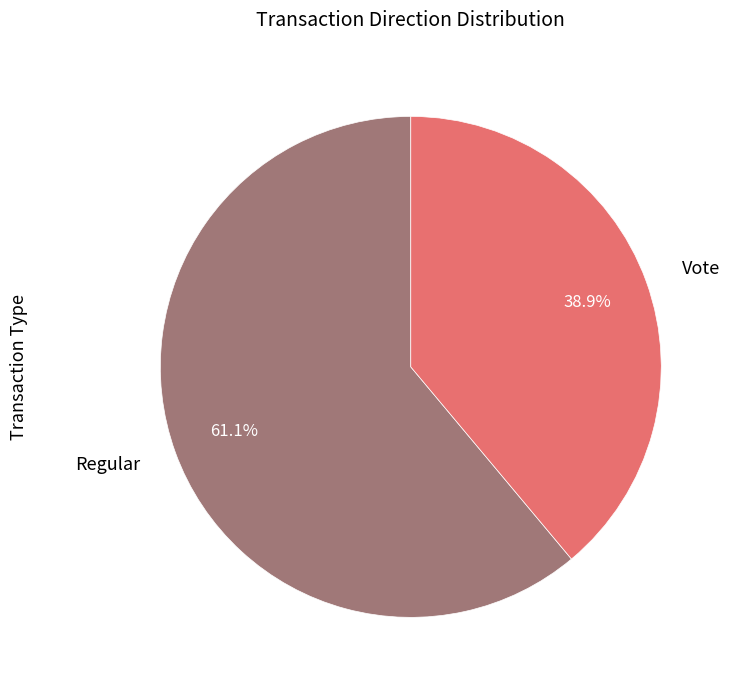

What portion of the pie excludes Vote?

61.1%